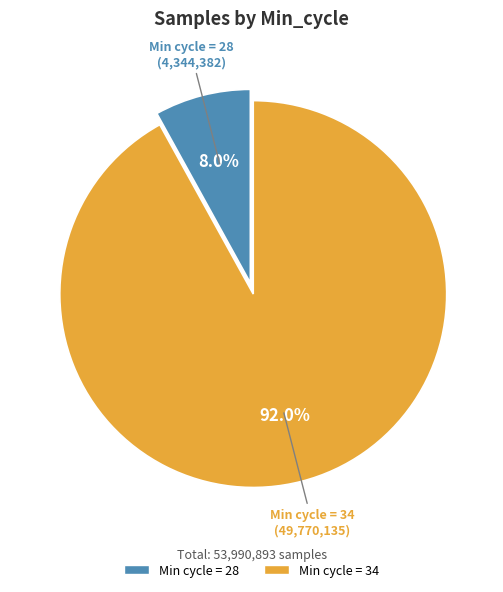

Is there any slice that represents more than half of the pie?

Yes